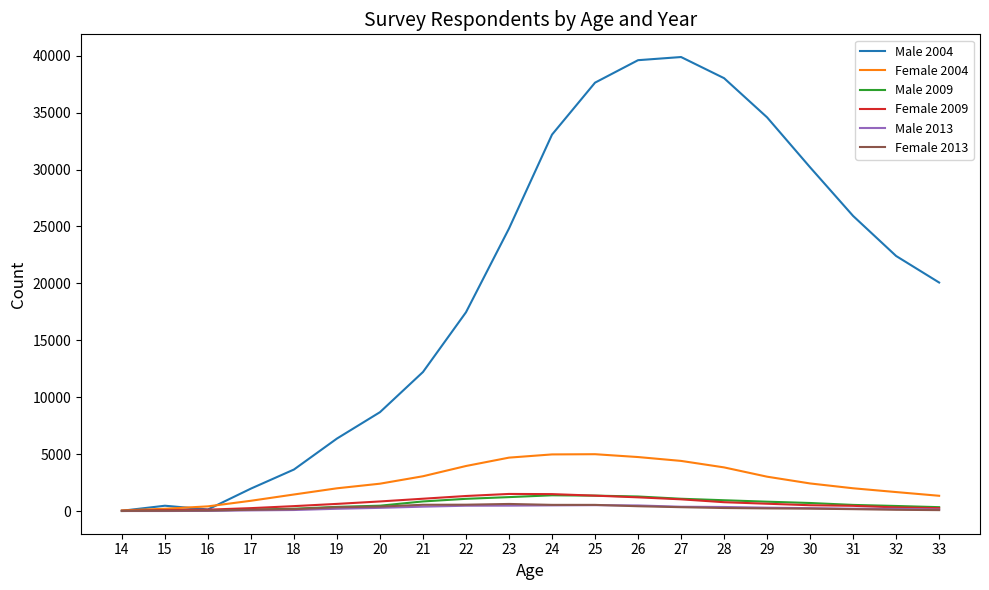

What is the highest value of the Male 2013 series?

519